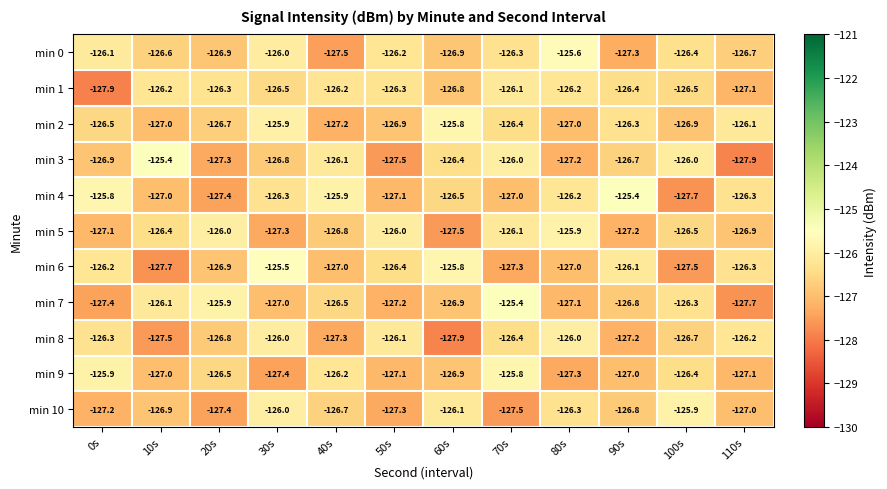

What is the sum of all min 4 values?

-1518.6